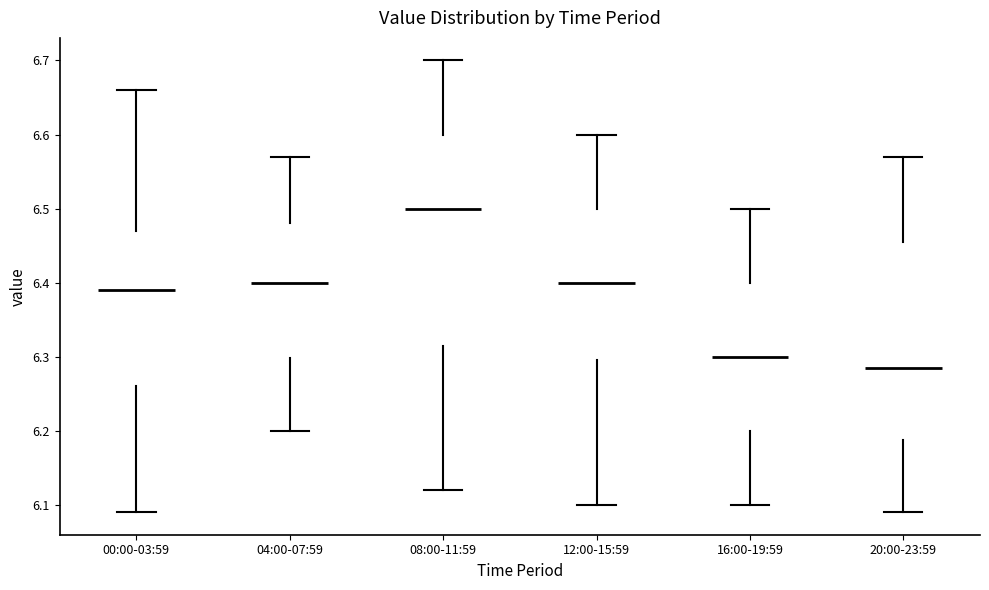

Reading left to right, read every box against the y-axis: the position of its median line, the range the box covers, and the ends of its whiskers. The values are not printed on the chart, so give them approximately, as read against the axis.

00:00-03:59: median 6.39, box 6.26 to 6.47, whiskers 6.09 to 6.66
04:00-07:59: median 6.40, box 6.30 to 6.48, whiskers 6.20 to 6.57
08:00-11:59: median 6.50, box 6.32 to 6.60, whiskers 6.12 to 6.70
12:00-15:59: median 6.40, box 6.30 to 6.50, whiskers 6.10 to 6.60
16:00-19:59: median 6.30, box 6.20 to 6.40, whiskers 6.10 to 6.50
20:00-23:59: median 6.29, box 6.19 to 6.46, whiskers 6.09 to 6.57